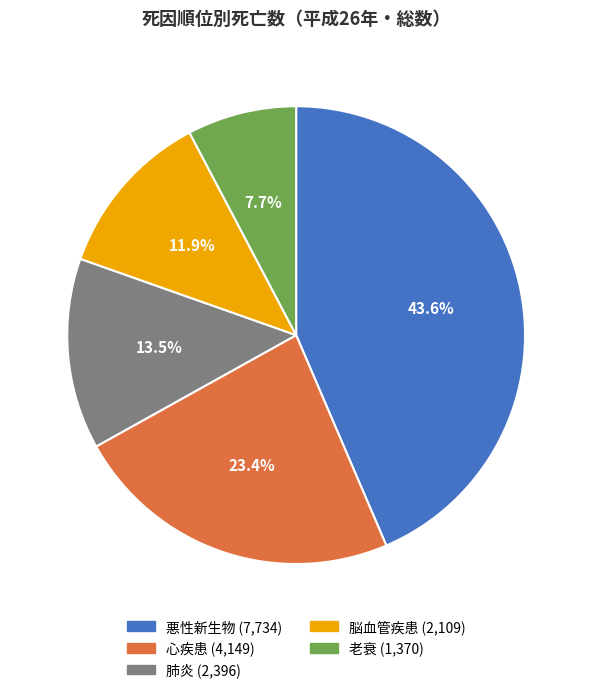

Rank the categories by value from lowest to highest.

老衰, 脳血管疾患, 肺炎, 心疾患, 悪性新生物